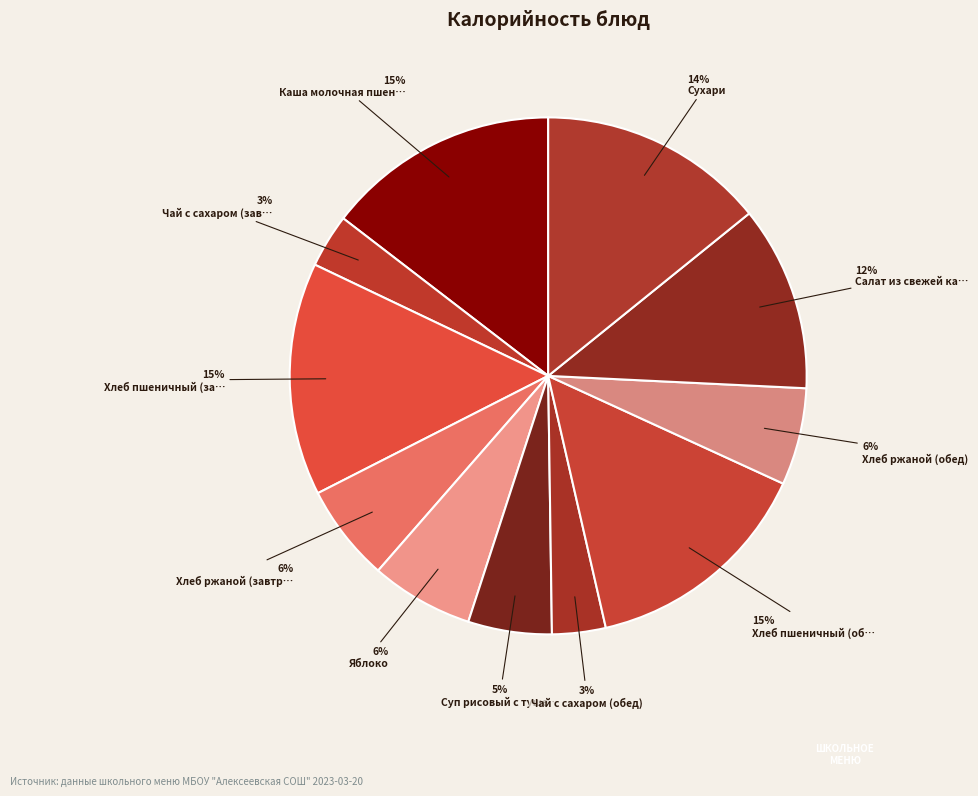

Which slice is the smallest?

Чай с сахаром (завтрак)